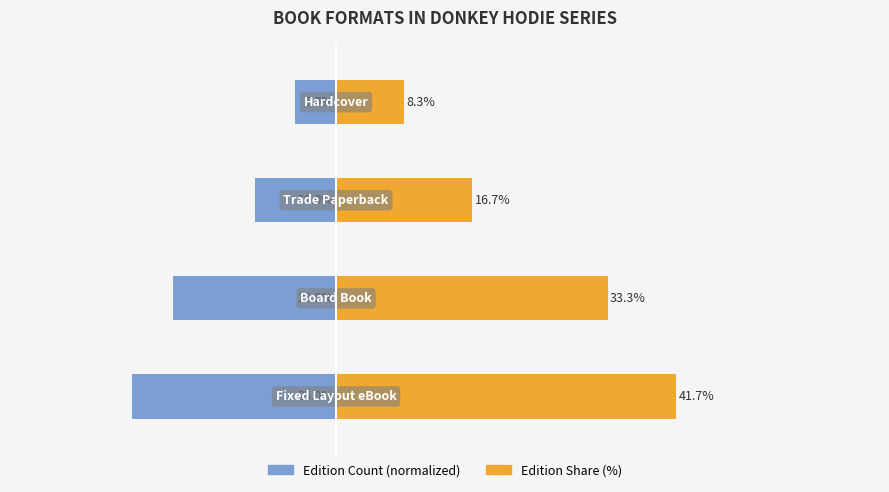

What are all the series names shown in the legend?

Edition Count (normalized), Edition Share (%)